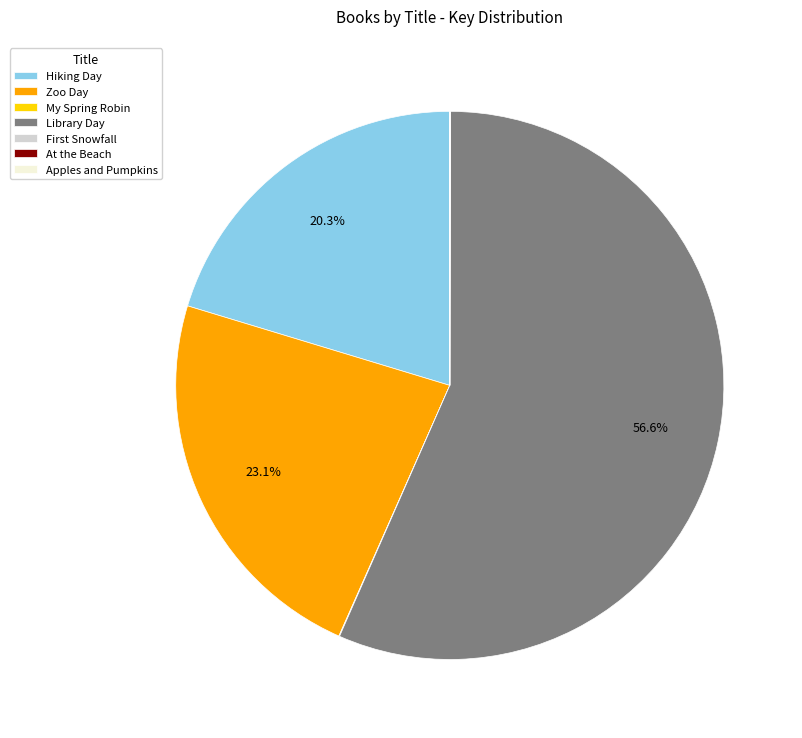

How much of the chart is everything except Zoo Day?

76.9%